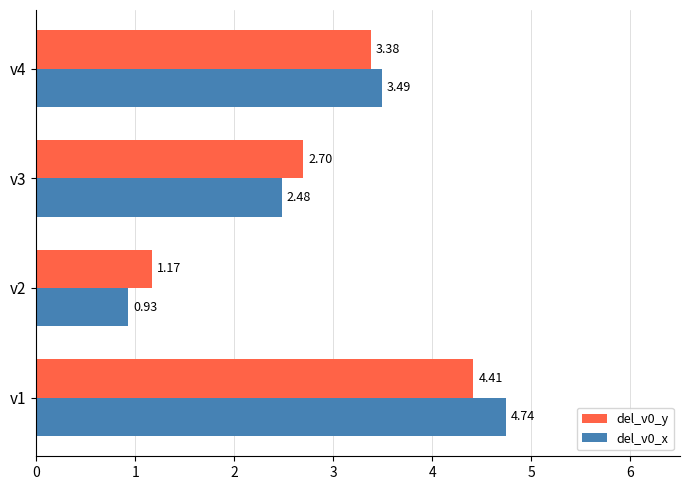

How many values in the del_v0_x series are below 3?

2